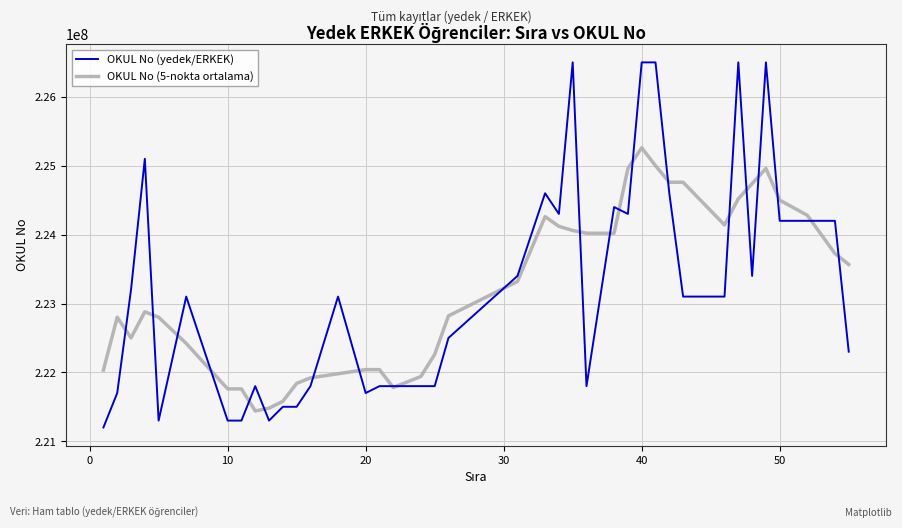

Rank the series by their maximum value, from highest to lowest.

OKUL No (yedek/ERKEK), OKUL No (5-nokta ortalama)